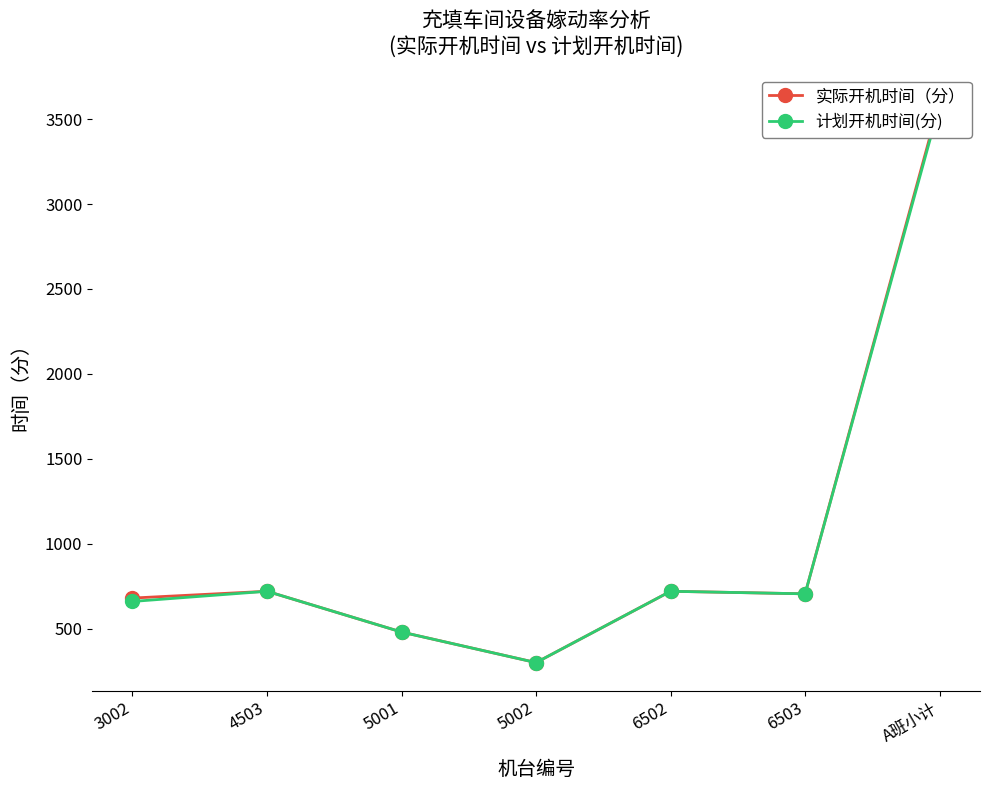

Which category has the lowest value across all series?

5002